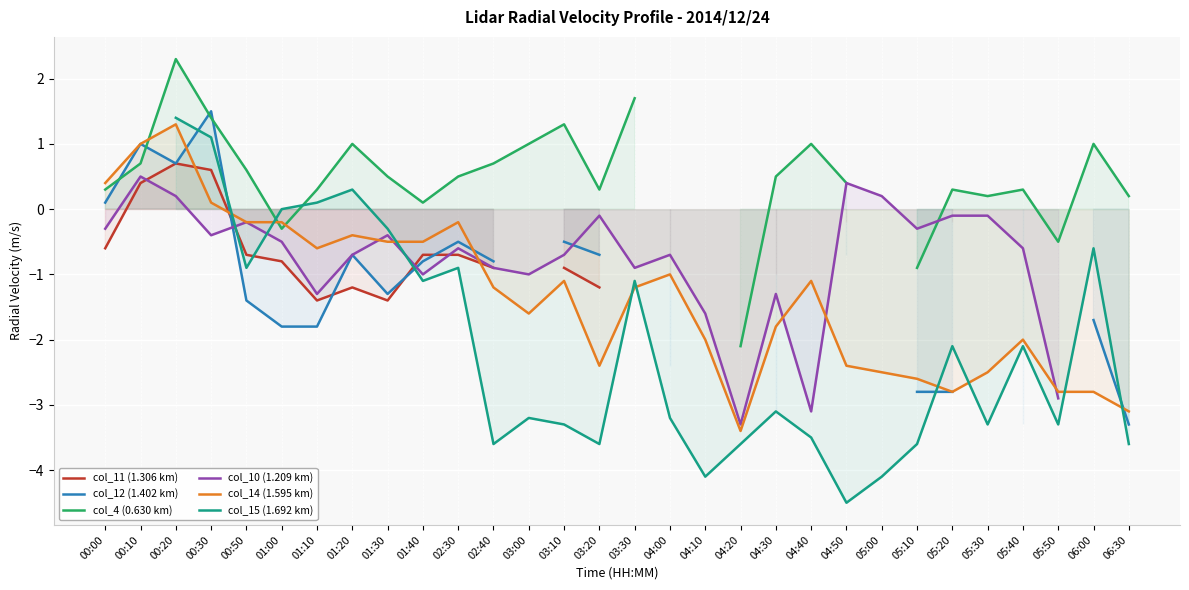

Is it true that col_14 (1.595 km) equals -1.5 at 05:00?

False